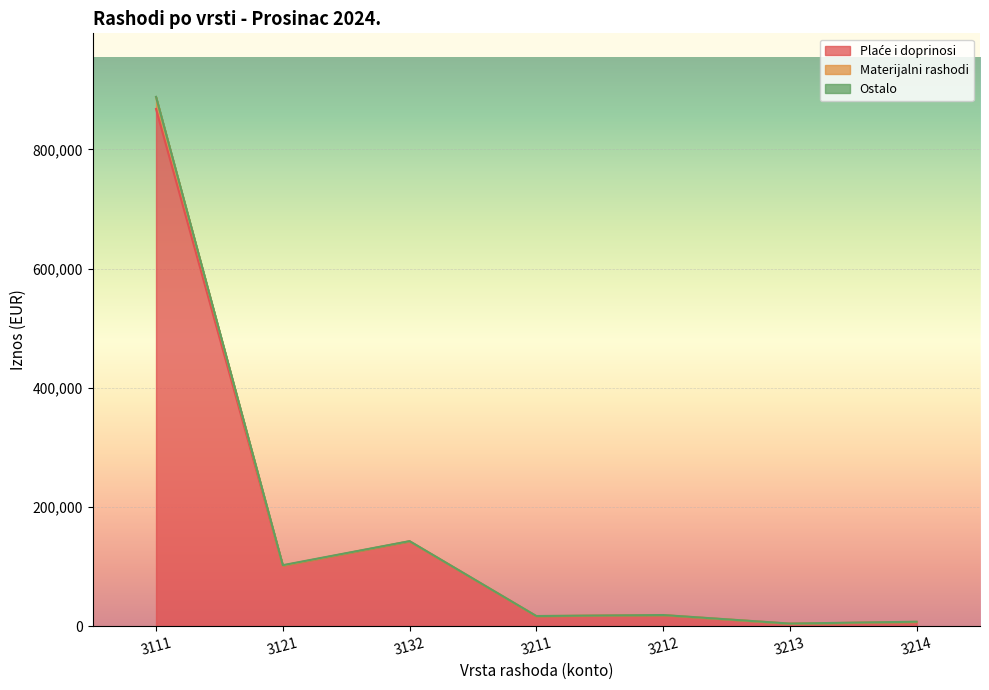

At which category is the sum across all series the highest?

3111